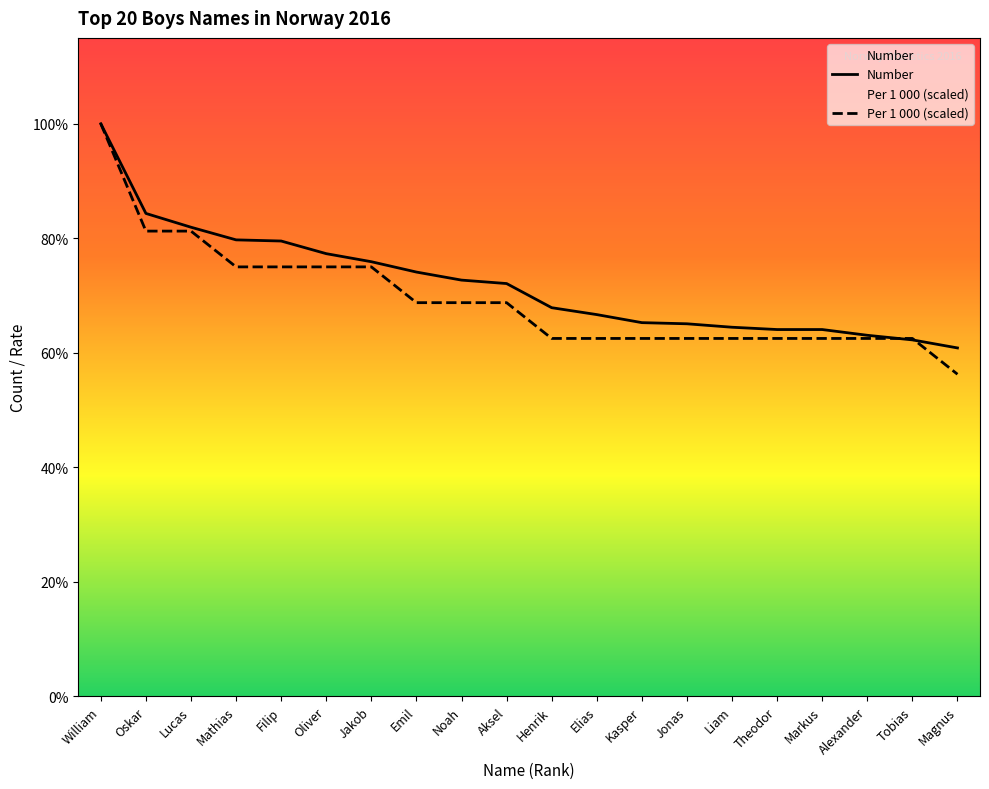

How many values in the Number series are below 359?

10